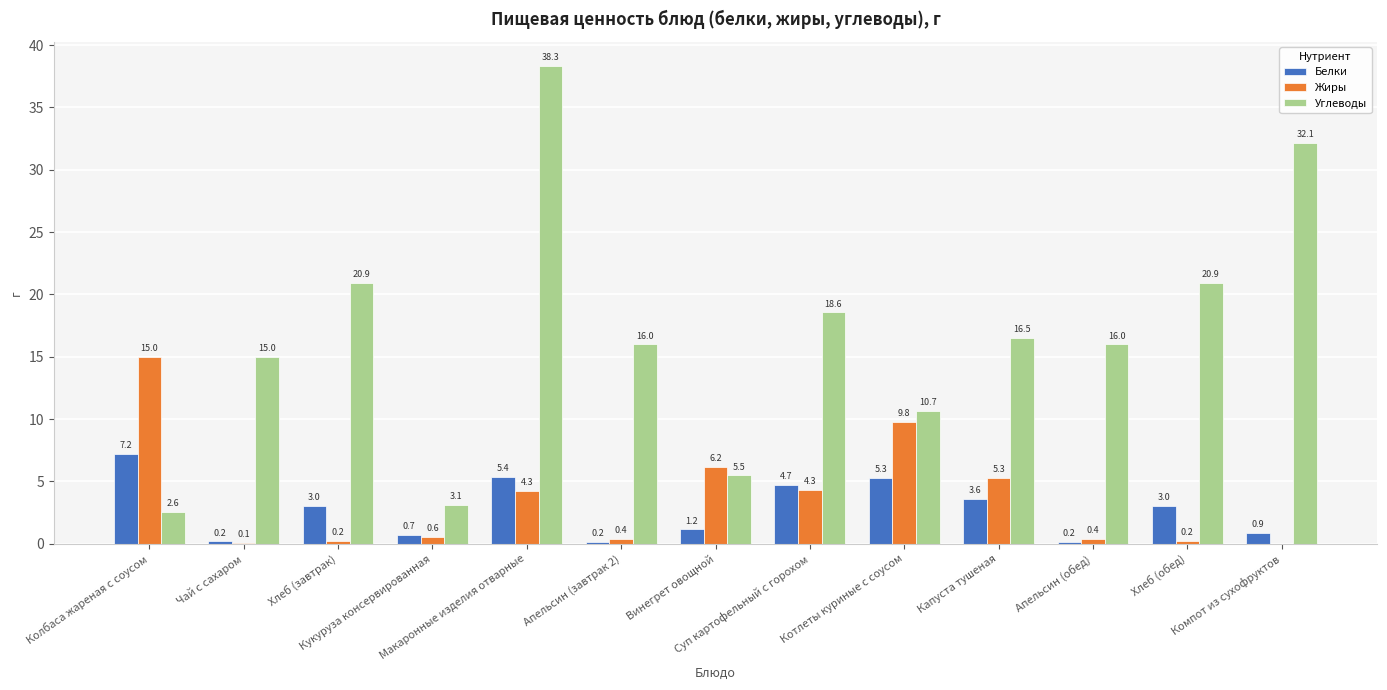

How many values in Жиры are above zero?

12